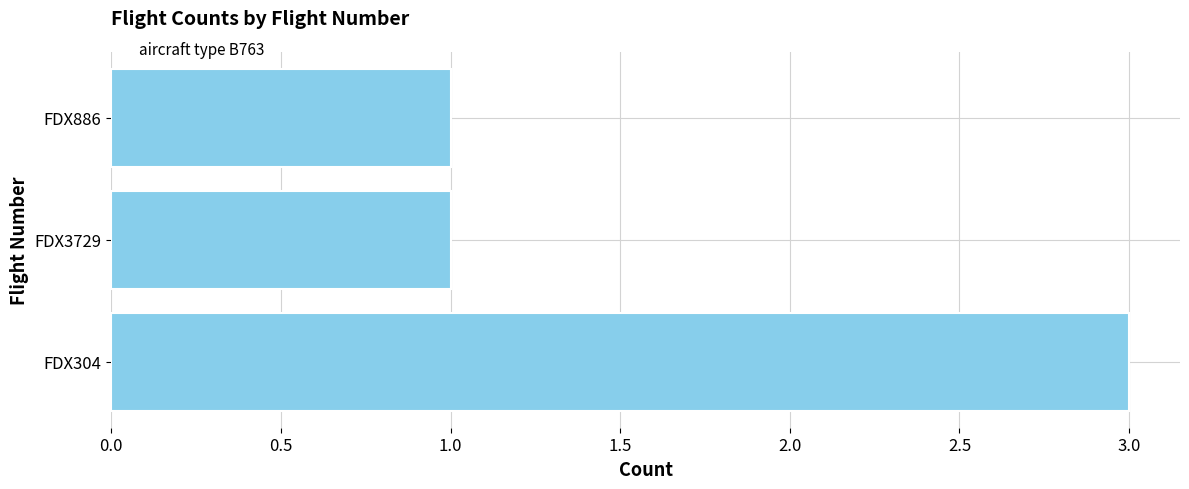

Between FDX304 and FDX886, which is larger?

FDX304